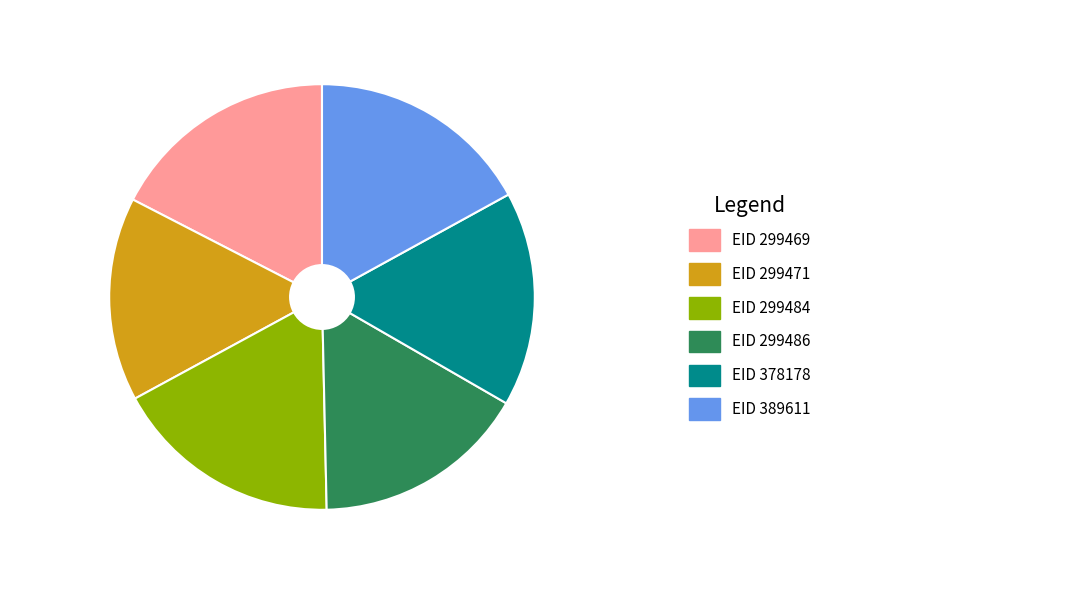

Is there a majority slice in this chart?

No